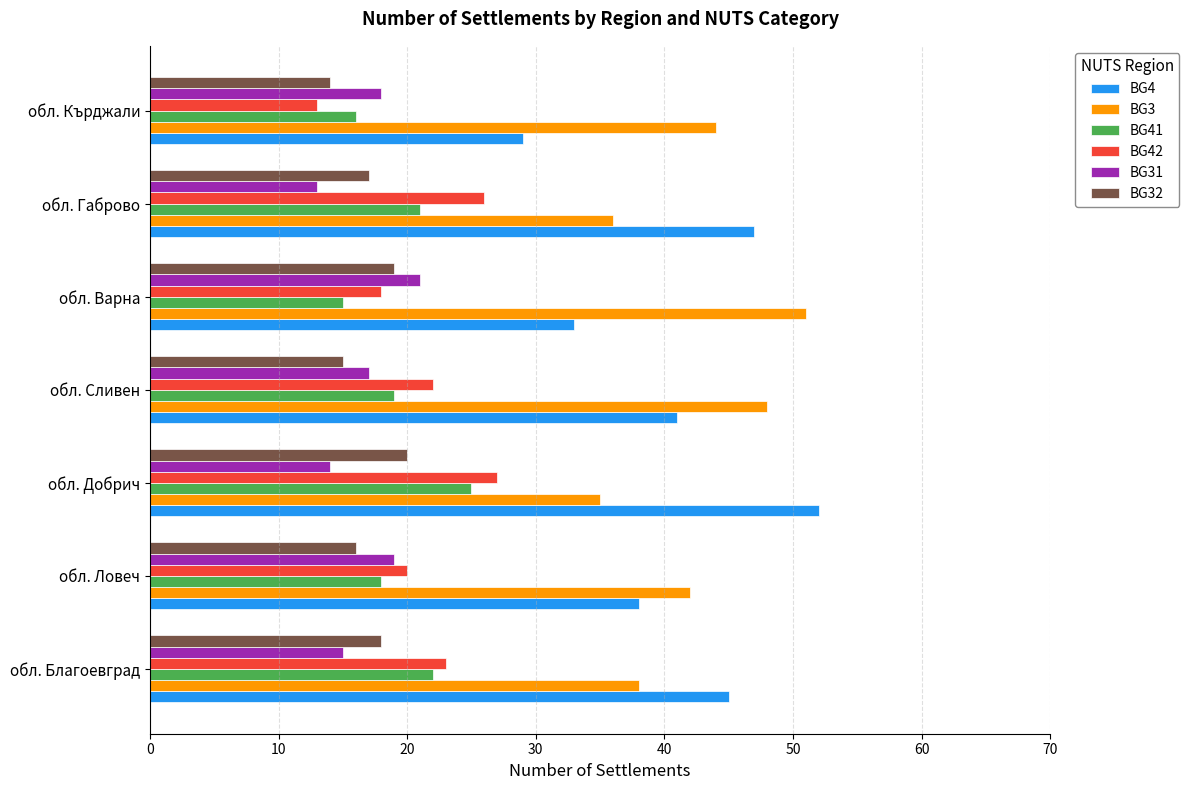

True or false: BG42 has a value of 14 at обл. Сливен.

False